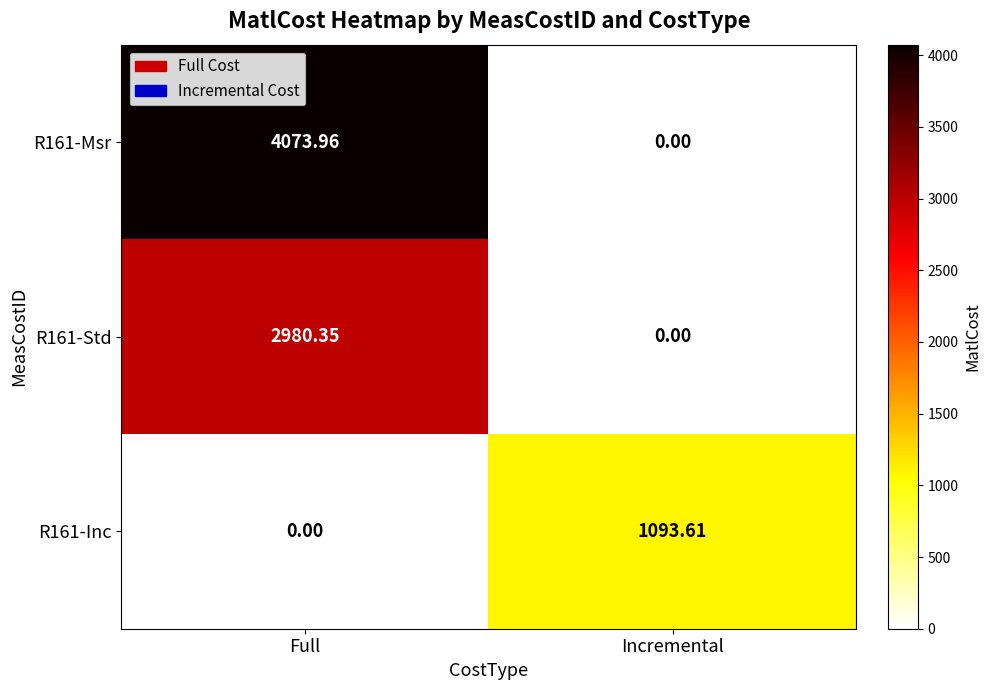

Where is R161-Std nearest to the value 1490?

Incremental